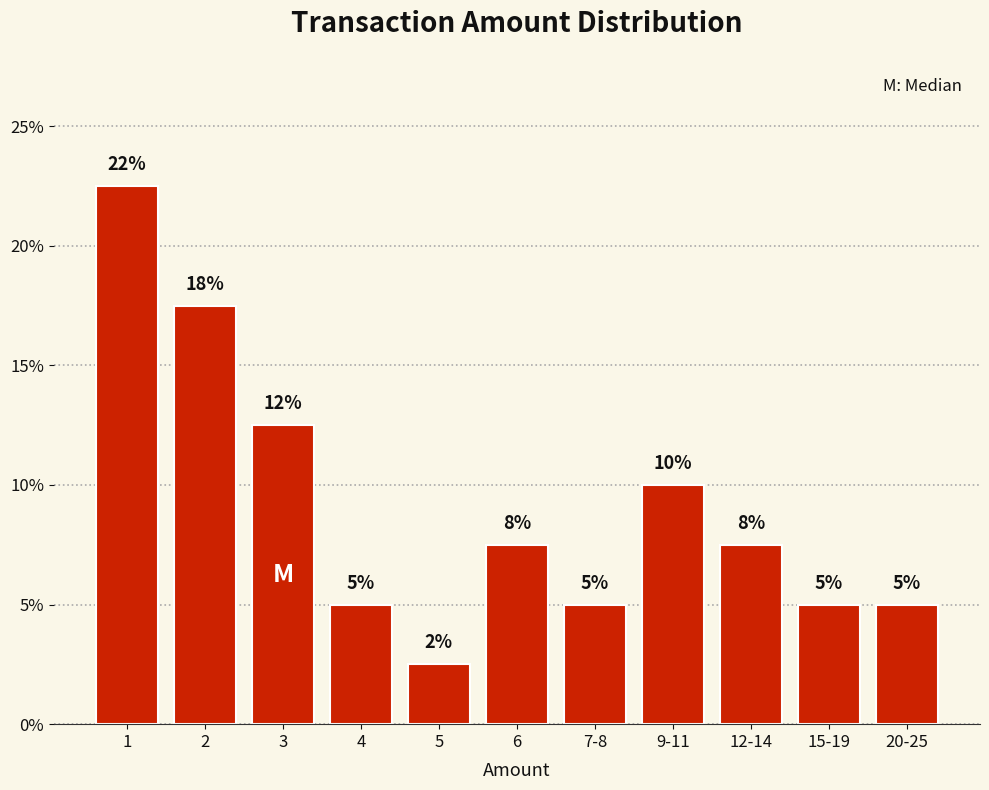

Does the chart contain any negative values?

No